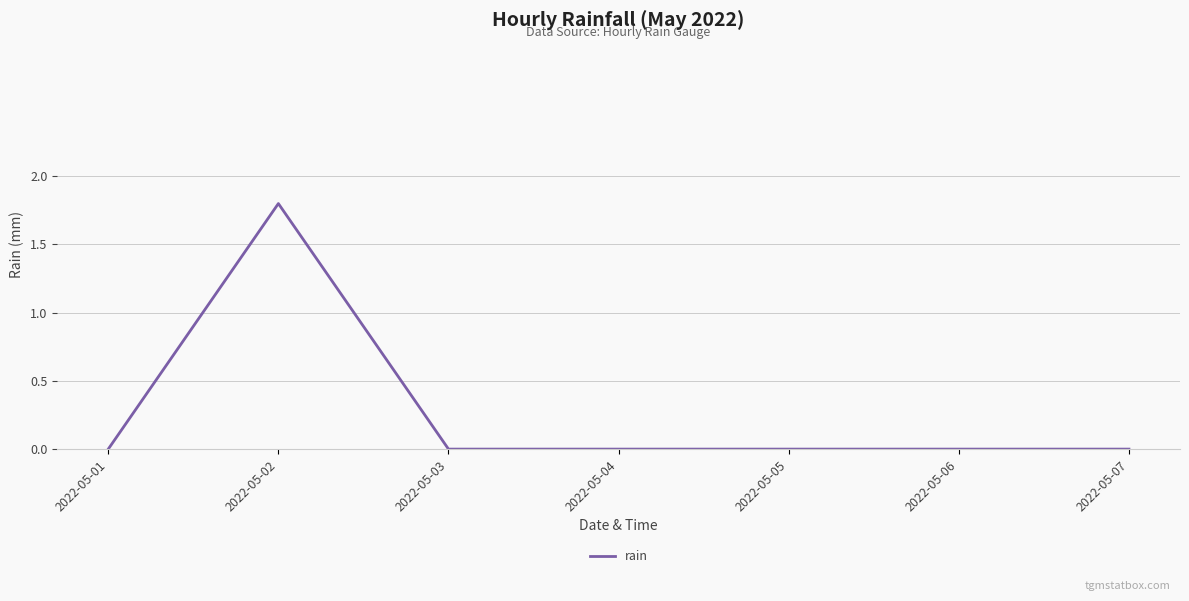

Where is the first local maximum?

2022-05-02